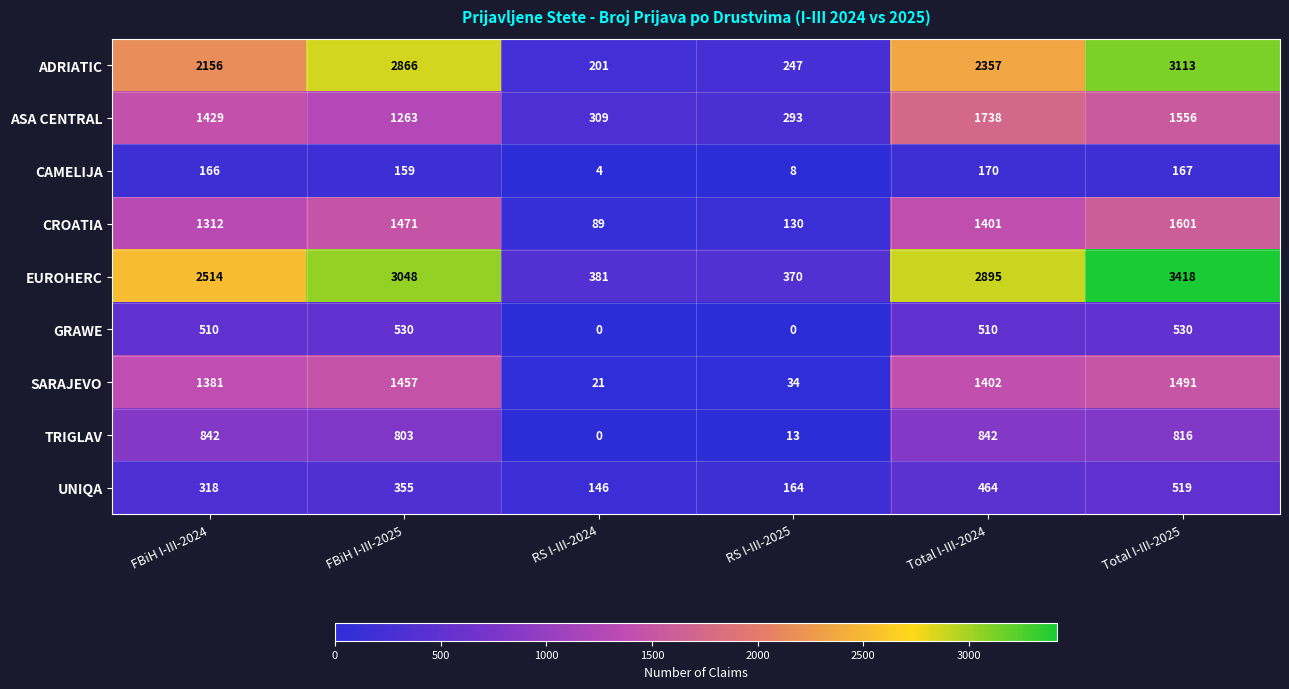

Rank the series at RS I-III-2025 from highest to lowest value.

EUROHERC, ASA CENTRAL, ADRIATIC, UNIQA, CROATIA, SARAJEVO, TRIGLAV, CAMELIJA, GRAWE